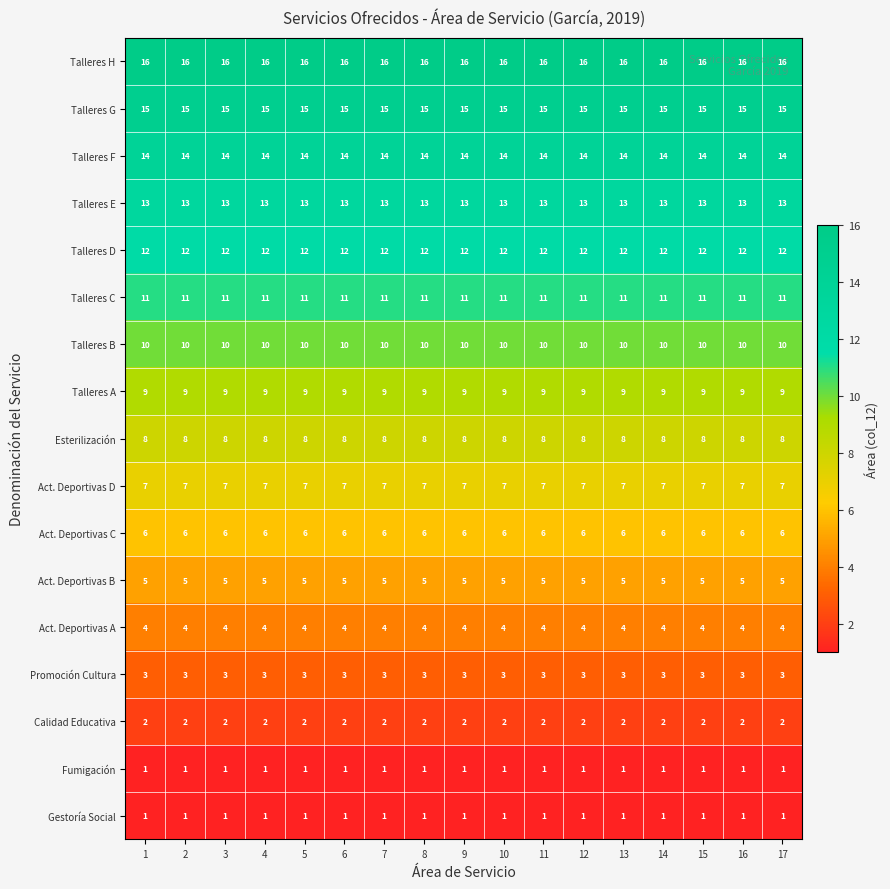

At how many categories does at least one series exceed 9?

17